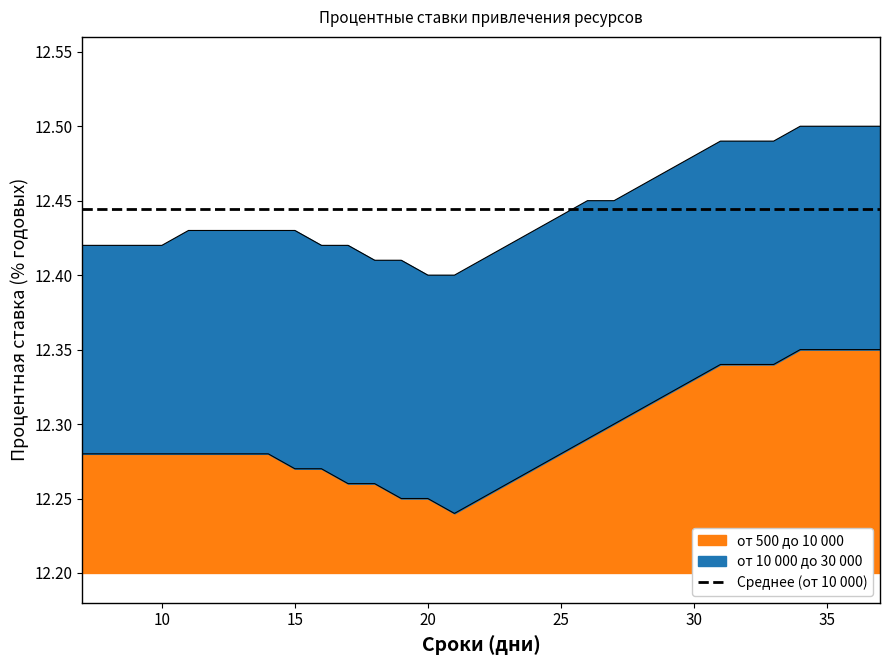

Read the от 10 000 до 30 000 value at 12.

12.4